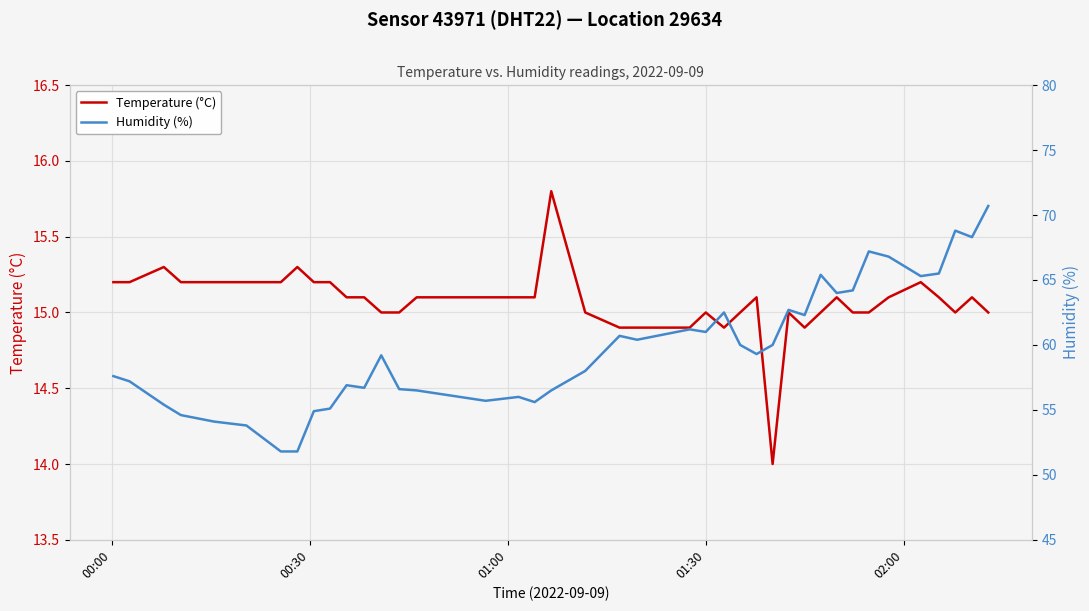

What is the average value of the Temperature (°C) series?

15.1